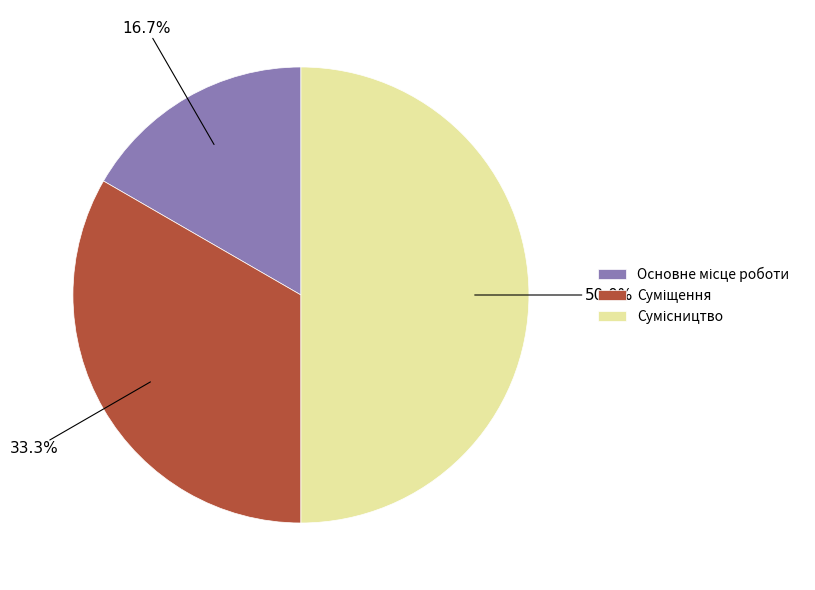

What is the change in value from Основне місце роботи to Суміщення?

+1